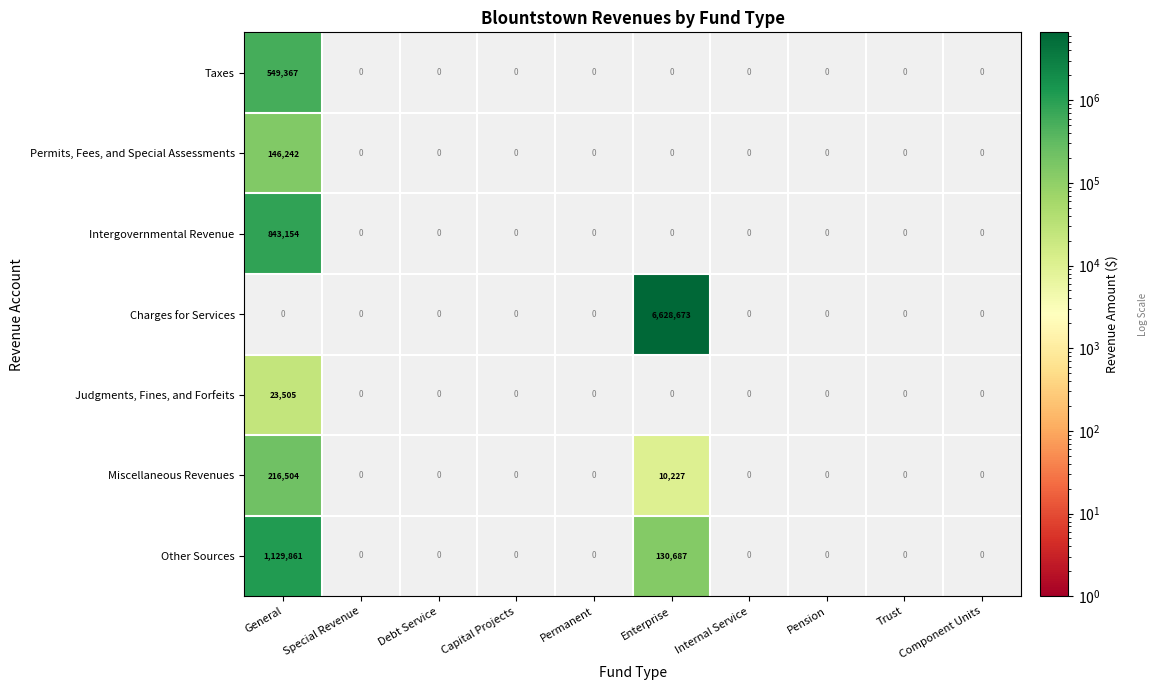

Is it true that Permits, Fees, and Special Assessments equals 70079 at General?

False